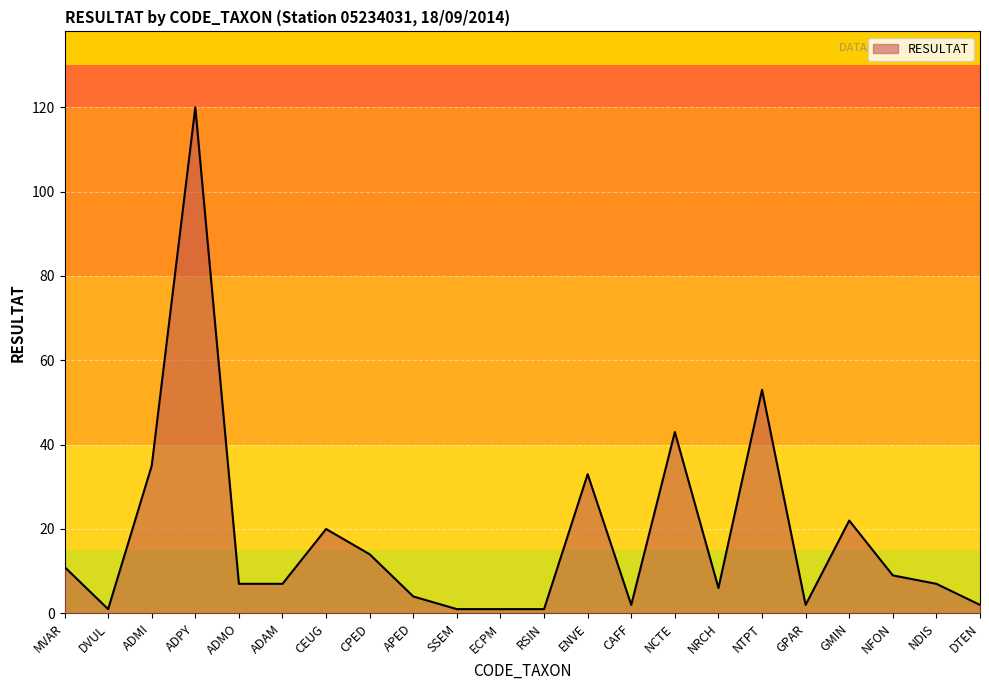

What is the change in value from DVUL to NCTE?

+42